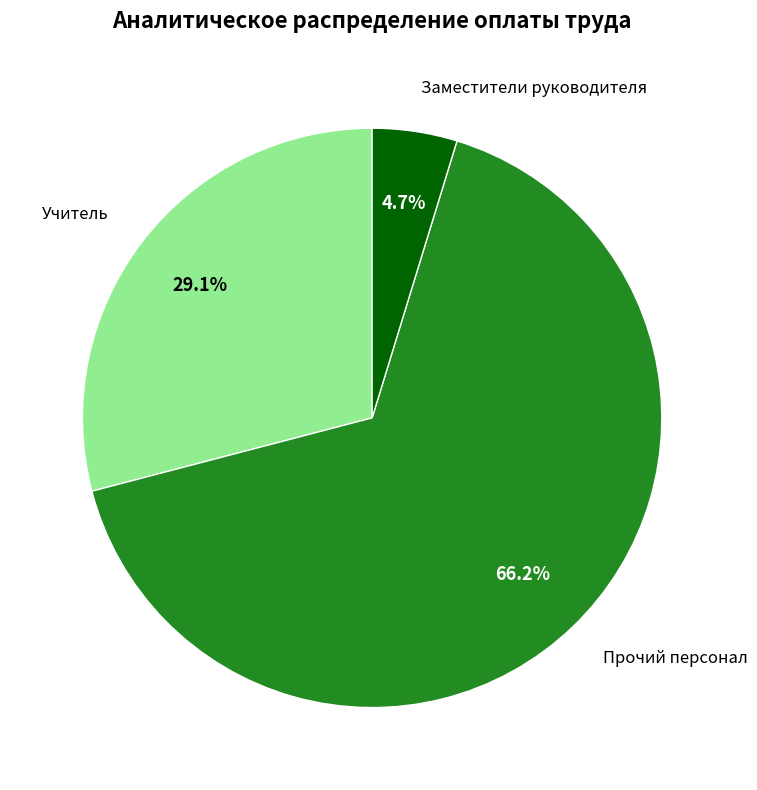

Is there any slice that represents more than half of the pie?

Yes